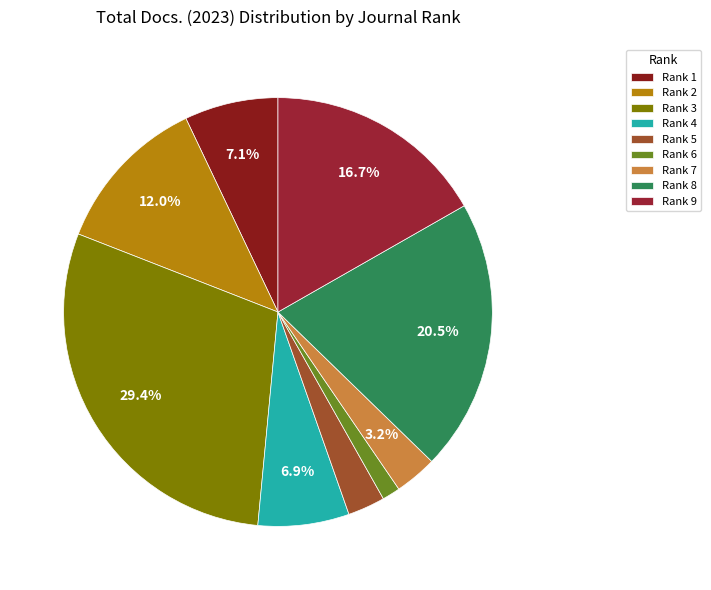

What percentage do Rank 3 and Rank 4 together represent?

36.3%